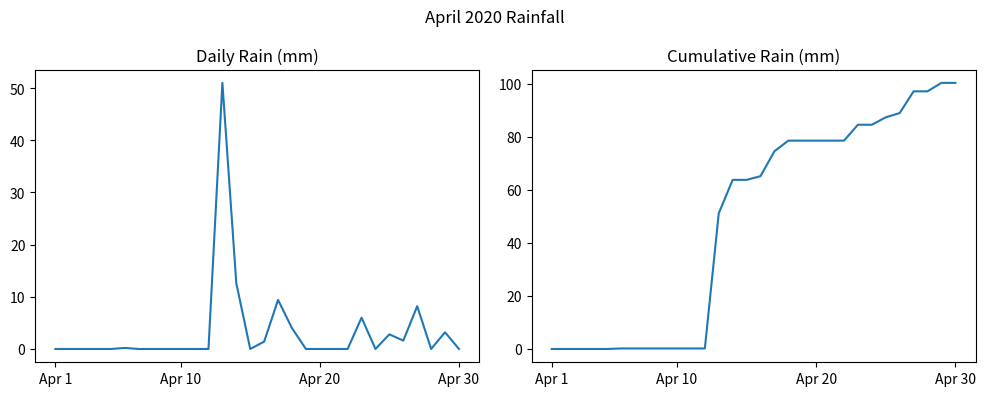

Is this an area chart (filled region under the line)?

No